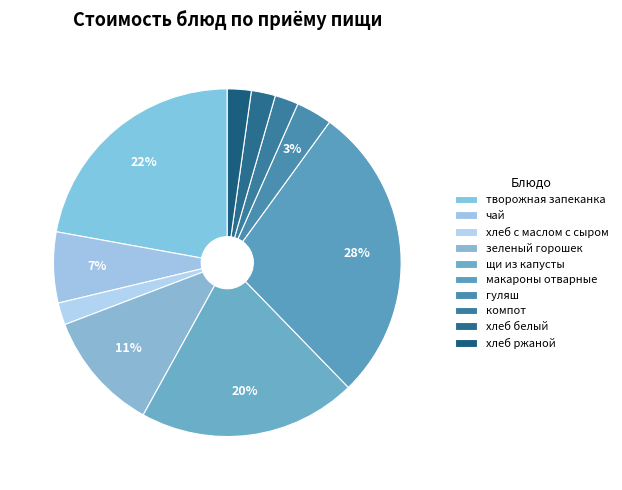

What portion of the pie excludes зеленый горошек?

88.8%